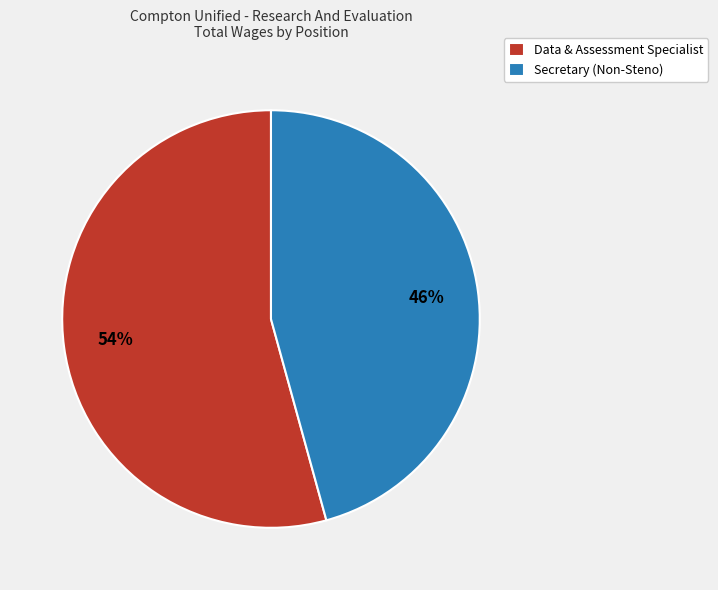

How many slices are in this pie chart?

2